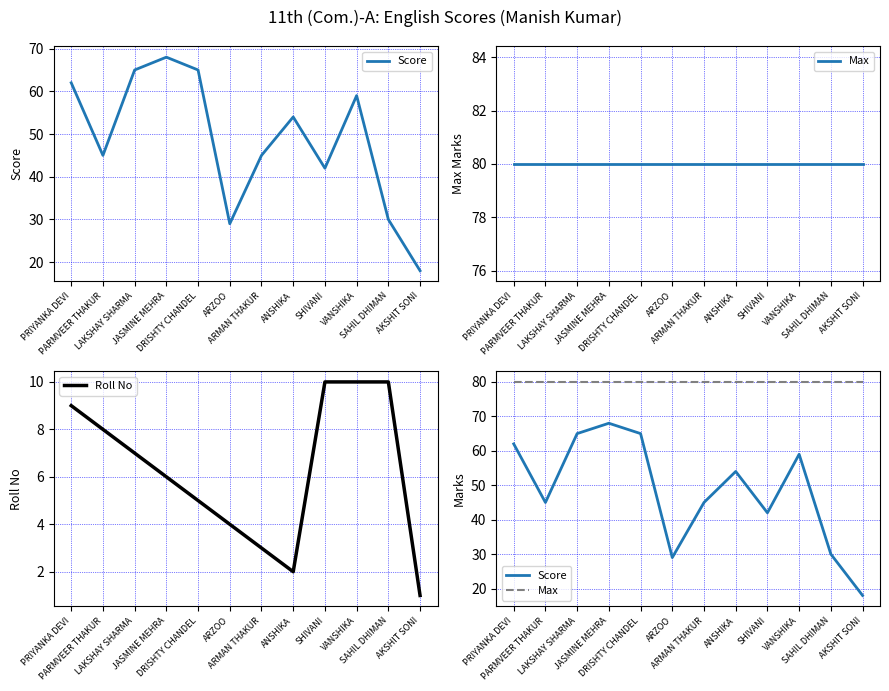

At which category does the chart reach its minimum across all series?

AKSHIT SONI